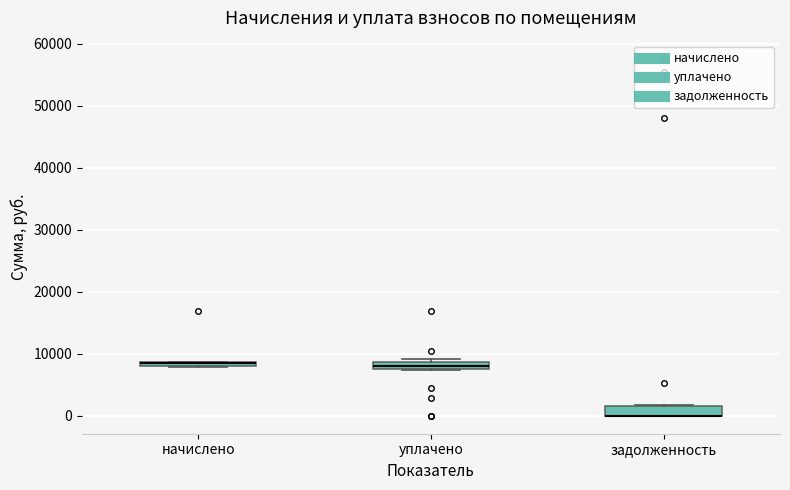

Where is the lower edge of the box for уплачено on the y-axis? The values are not printed on the chart, so give them approximately, as read against the axis.

8000